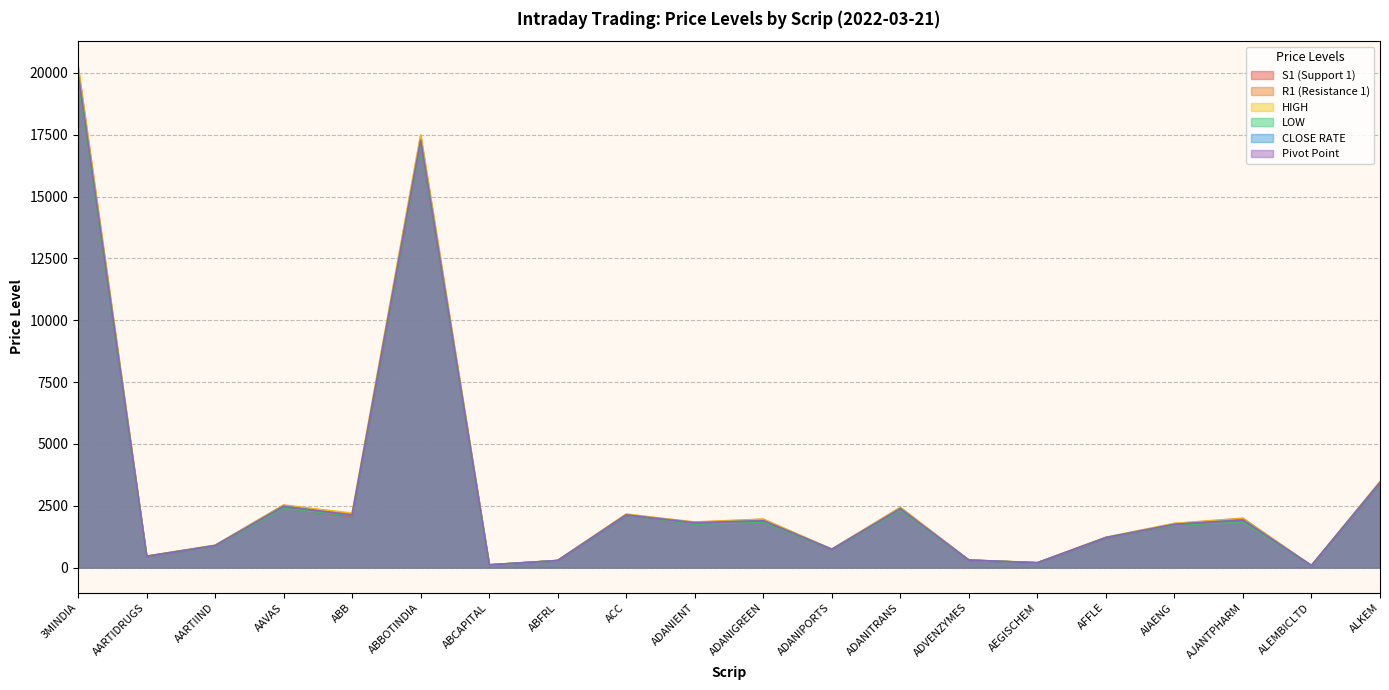

Rank the categories by Pivot Point value from highest to lowest.

3MINDIA, ABBOTINDIA, ALKEM, AAVAS, ADANITRANS, ACC, ABB, AJANTPHARM, ADANIGREEN, ADANIENT, AIAENG, AFFLE, AARTIIND, ADANIPORTS, AARTIDRUGS, ADVENZYMES, ABFRL, AEGISCHEM, ABCAPITAL, ALEMBICLTD